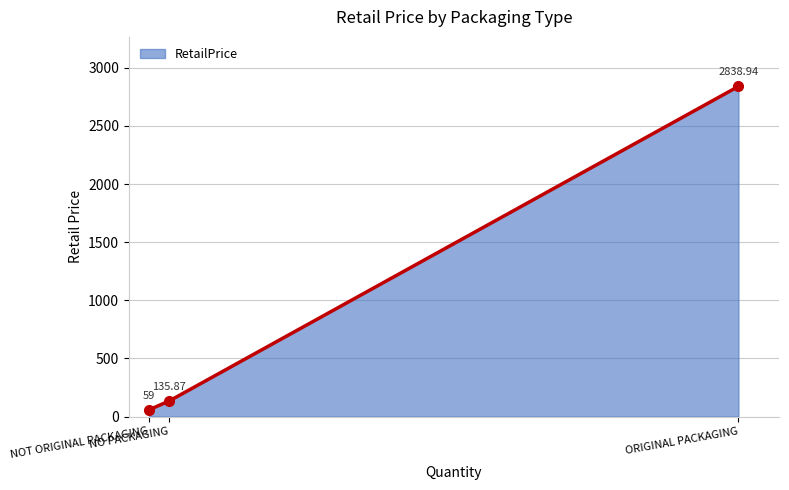

Reading right to left, what are all the values shown in this chart?

2838.9	135.9	59.0